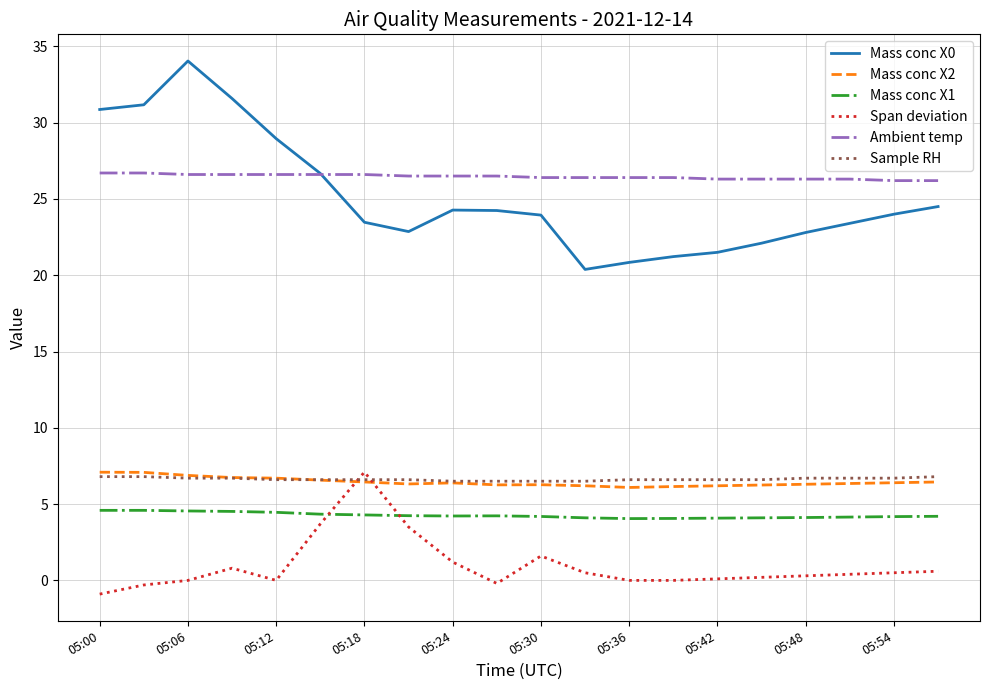

What is the difference between the maximum and minimum values in the Sample RH series?

0.3